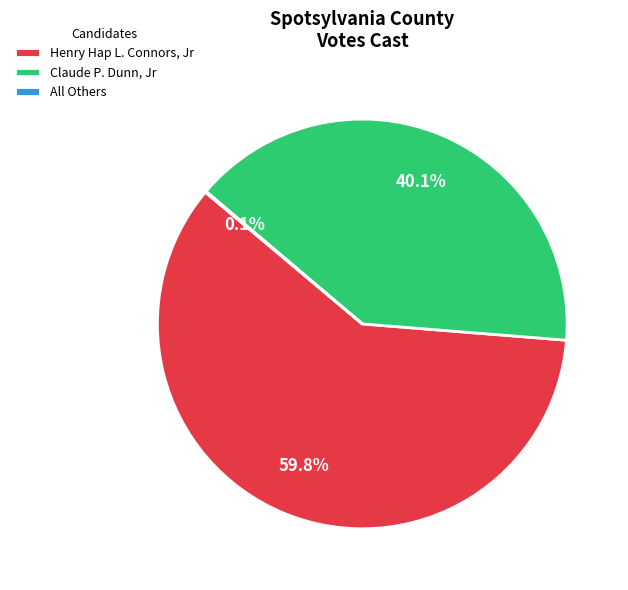

What percentage is NOT represented by Claude P. Dunn, Jr?

59.9%